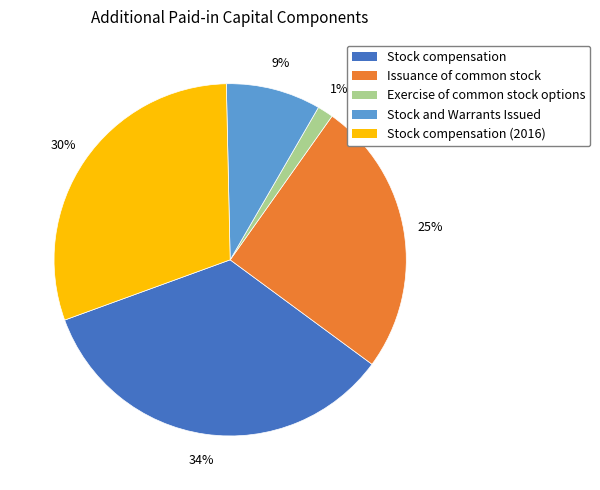

To the nearest percent, what is the difference between the largest and smallest slice percentages?

33%